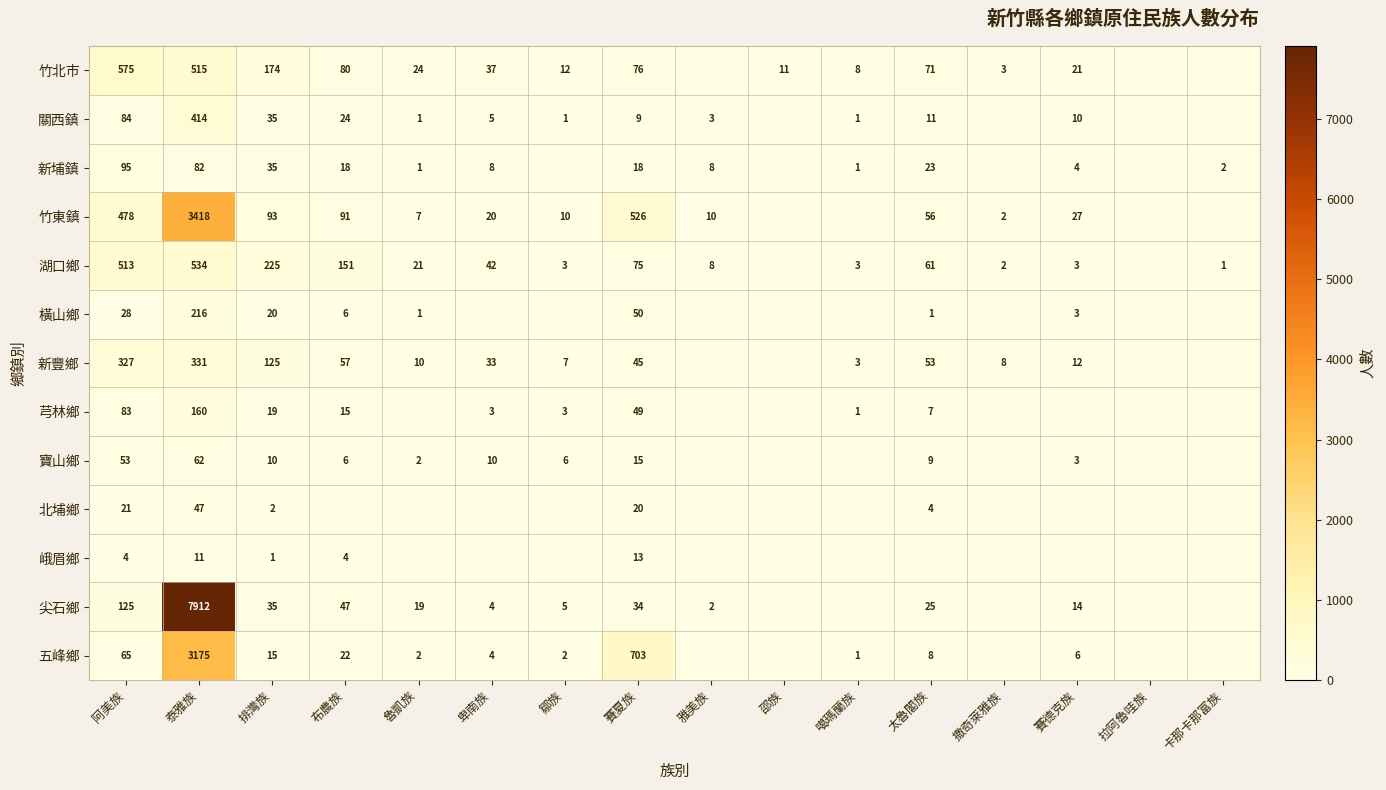

What is the spread (max minus min) of values at 鄒族?

12